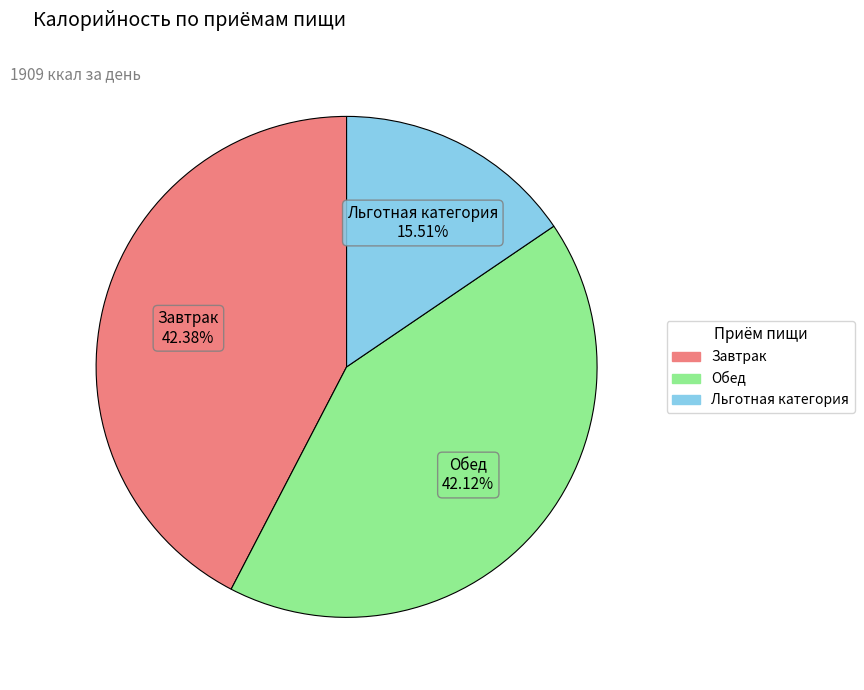

Which slice is the smallest?

Льготная категория